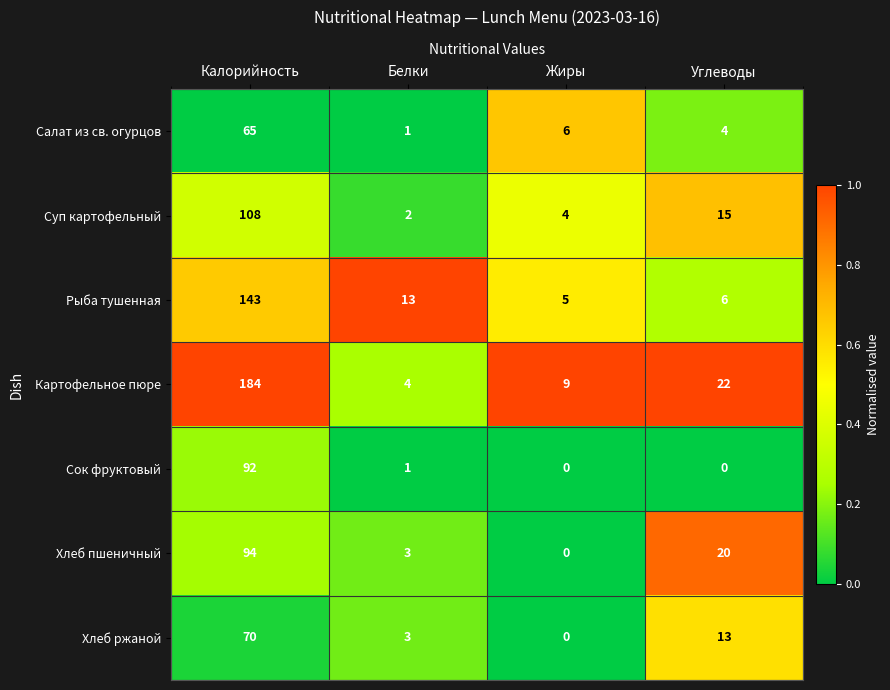

At which label does Картофельное пюре reach its minimum?

Белки